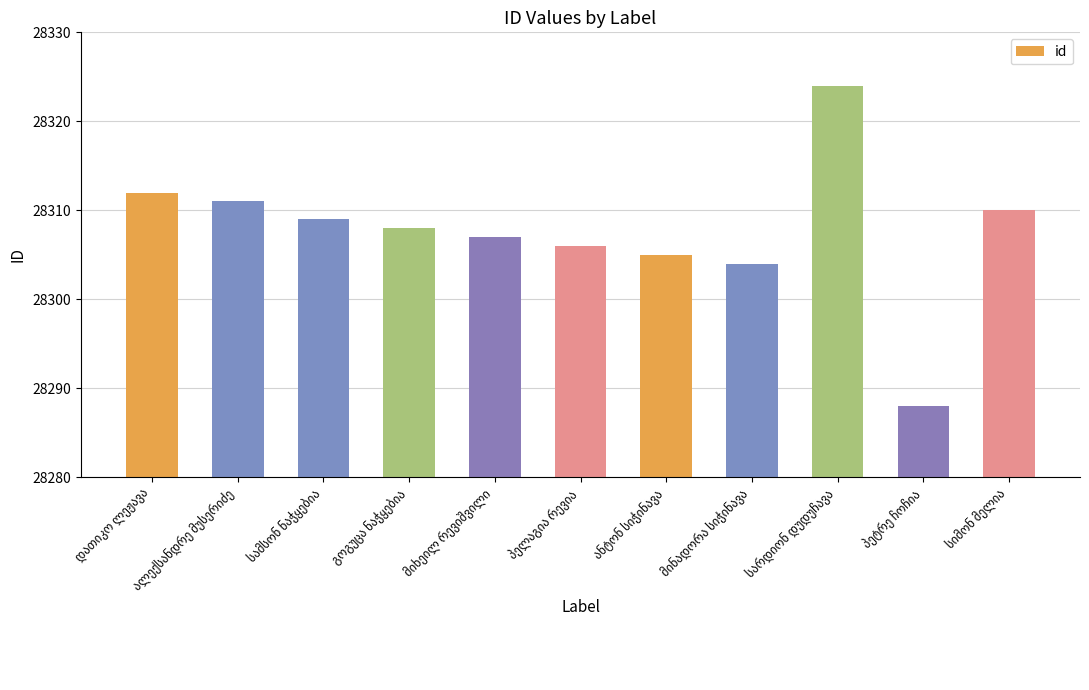

What is the greatest value displayed?

28324